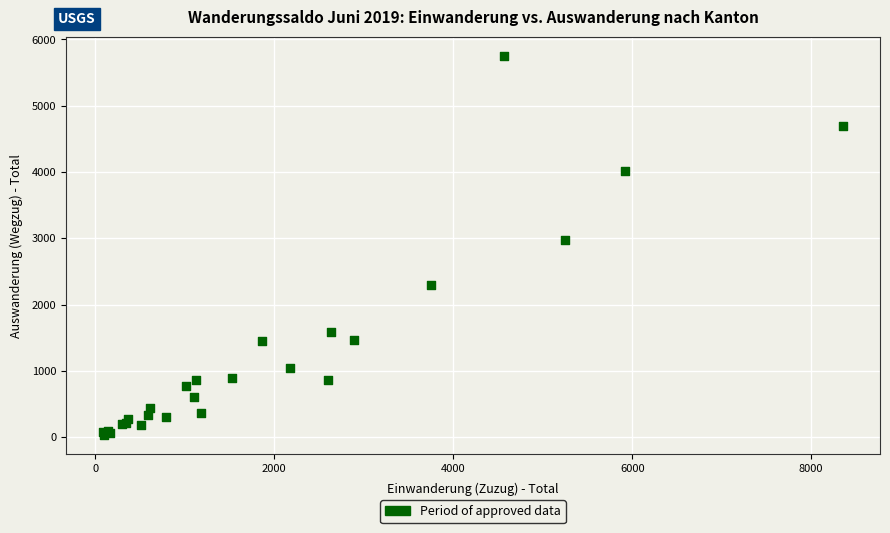

What Y value in the scatter plot is closest to 2893?

2978